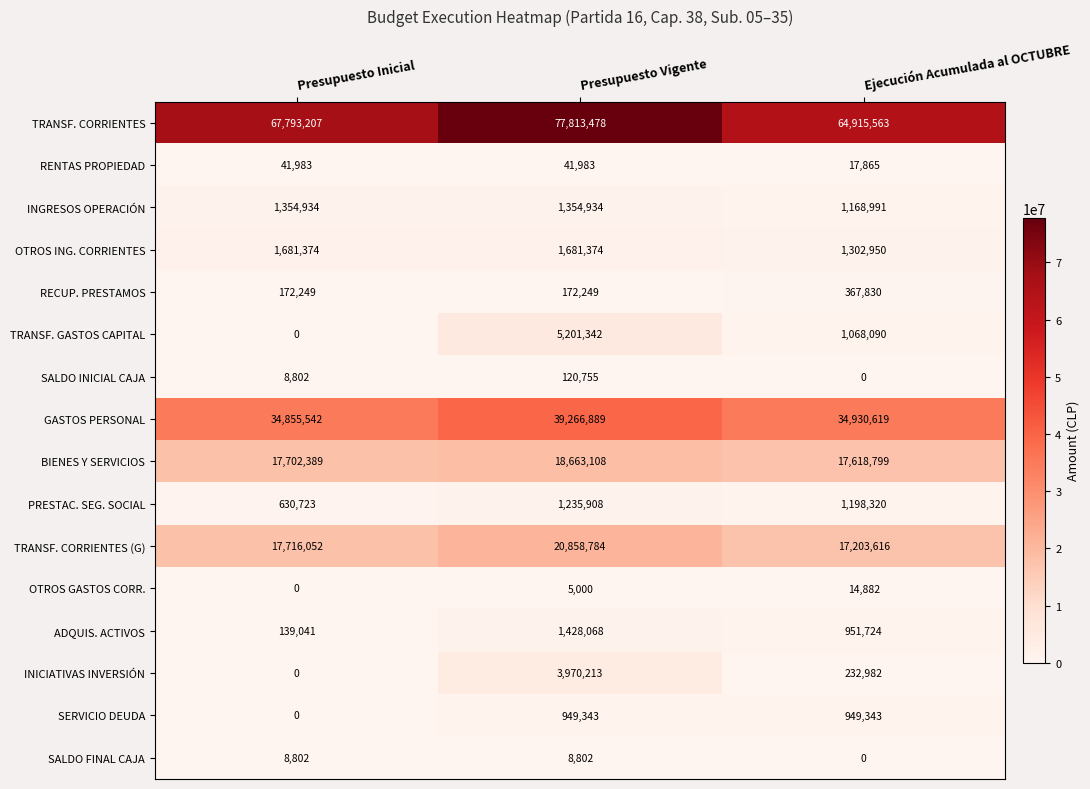

True or false: INICIATIVAS INVERSIÓN has a value of 0 at Presupuesto Inicial.

True